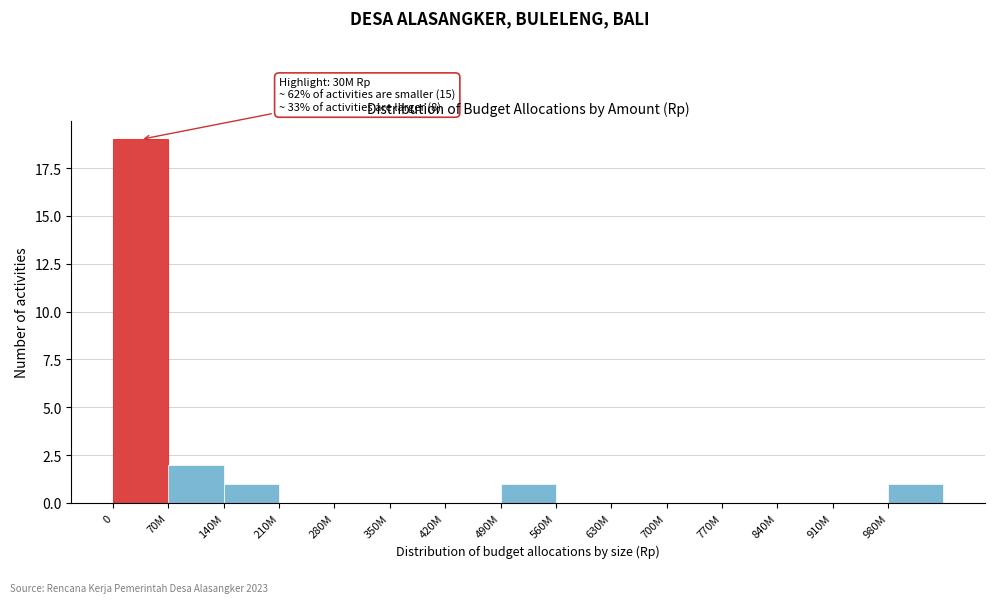

Reading left to right, extract all data points from this chart.

0=19	70M=2	140M=1	210M=0	280M=0	350M=0	420M=0	490M=1	560M=0	630M=0	700M=0	770M=0	840M=0	910M=0	980M=1